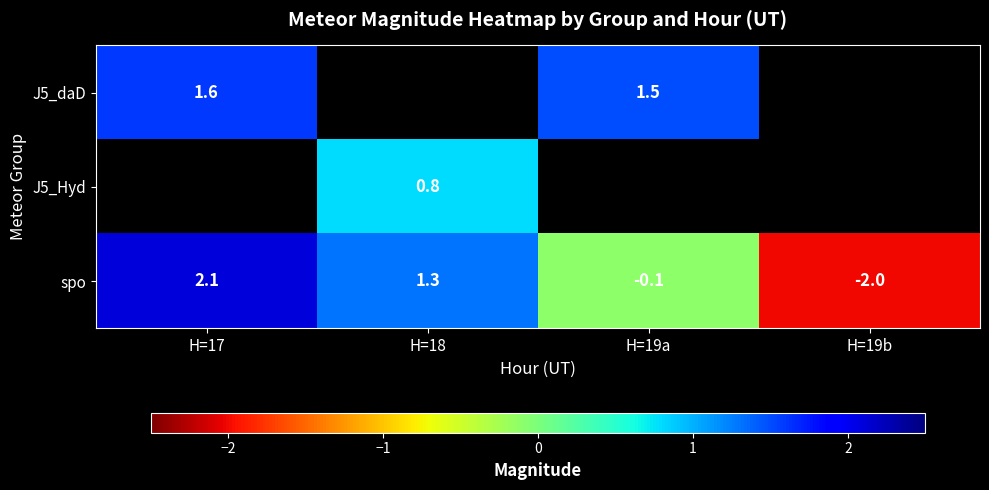

The value of J5_daD at H=17 is 2.5. True or false?

False